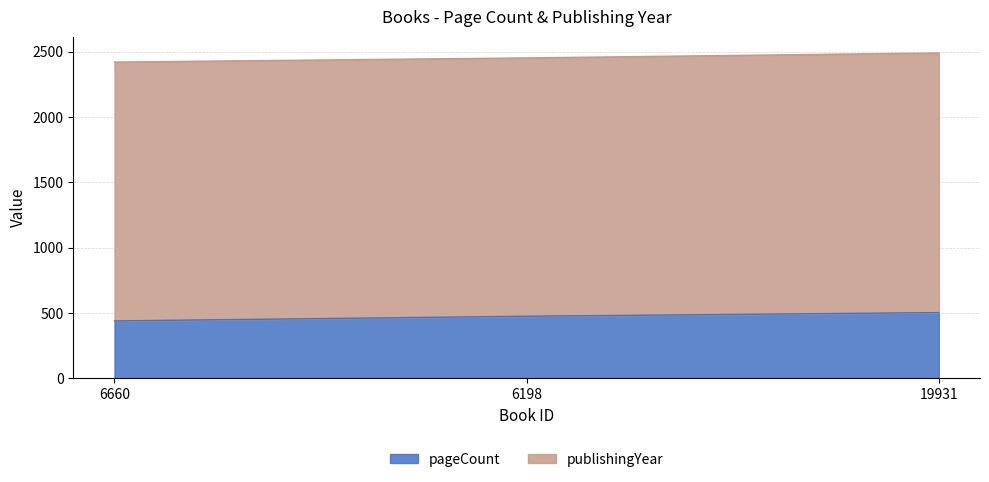

How many values are between 440 and 504?

3